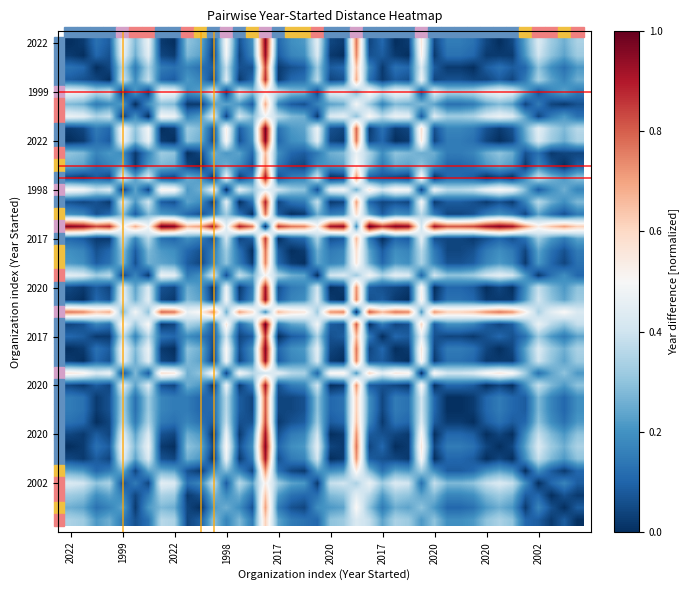

At which category does the chart reach its peak across all series?

23